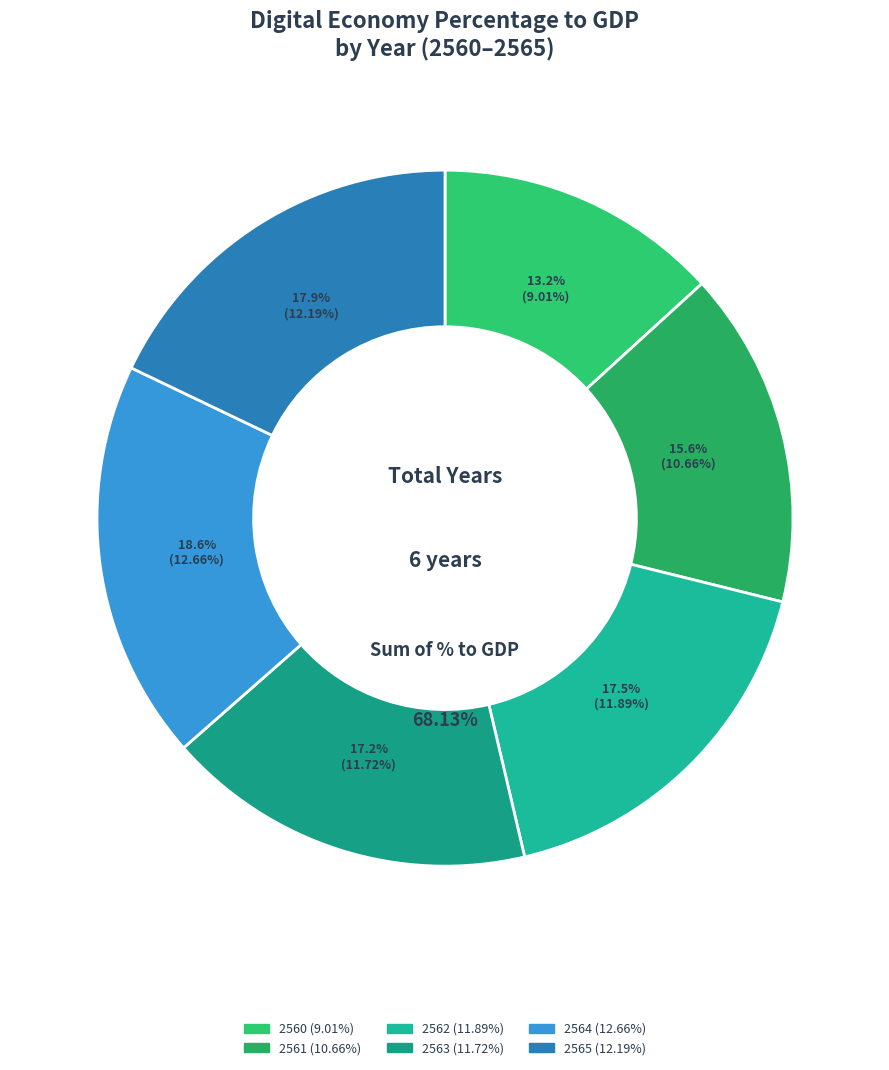

Is 2564 the majority of the pie?

No